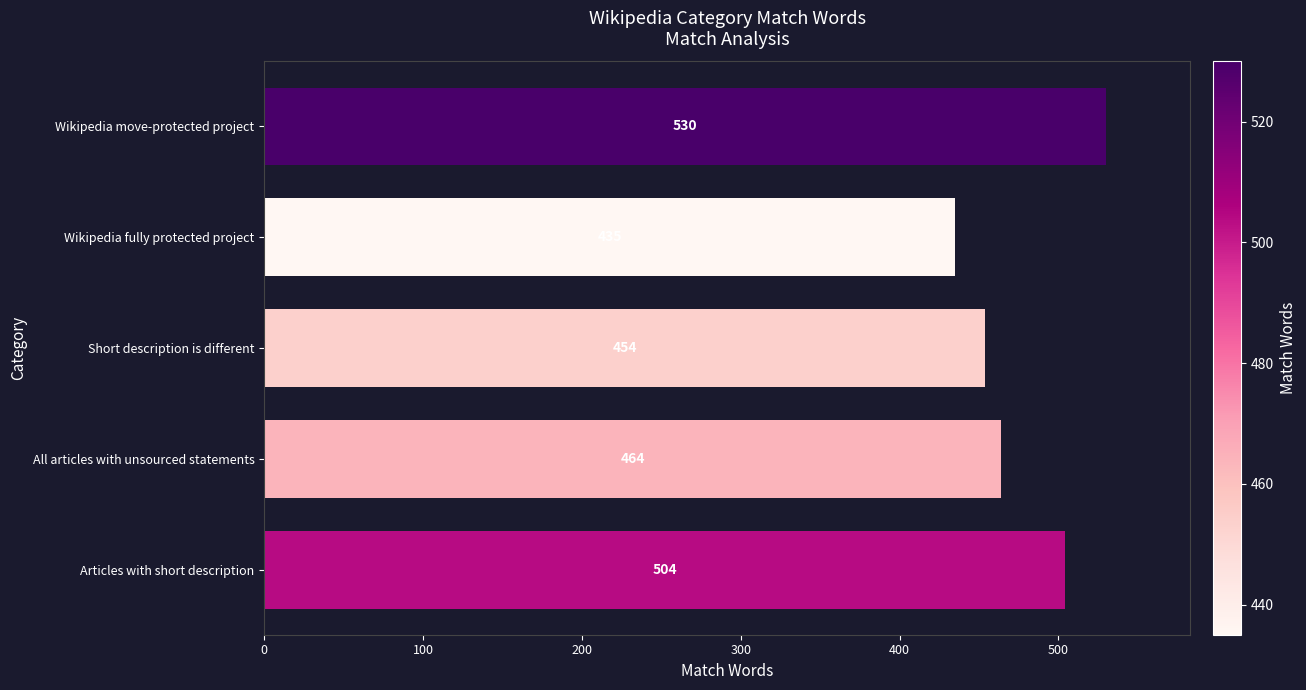

Reading top to bottom, extract all data points from this chart.

530	435	454	464	504